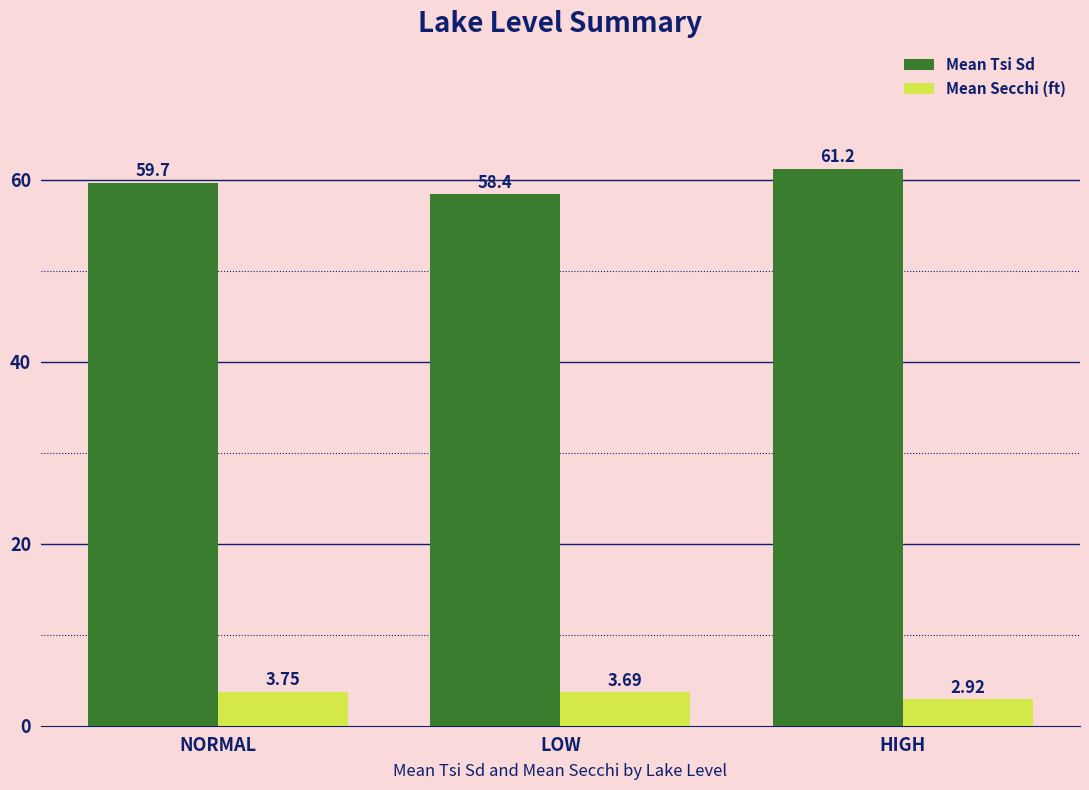

Which series has the largest range (max minus min)?

Mean Tsi Sd